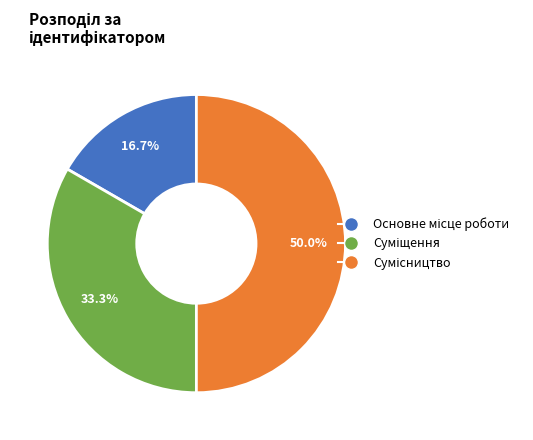

To the nearest percent, what is the difference between the largest and smallest slice percentages?

33%